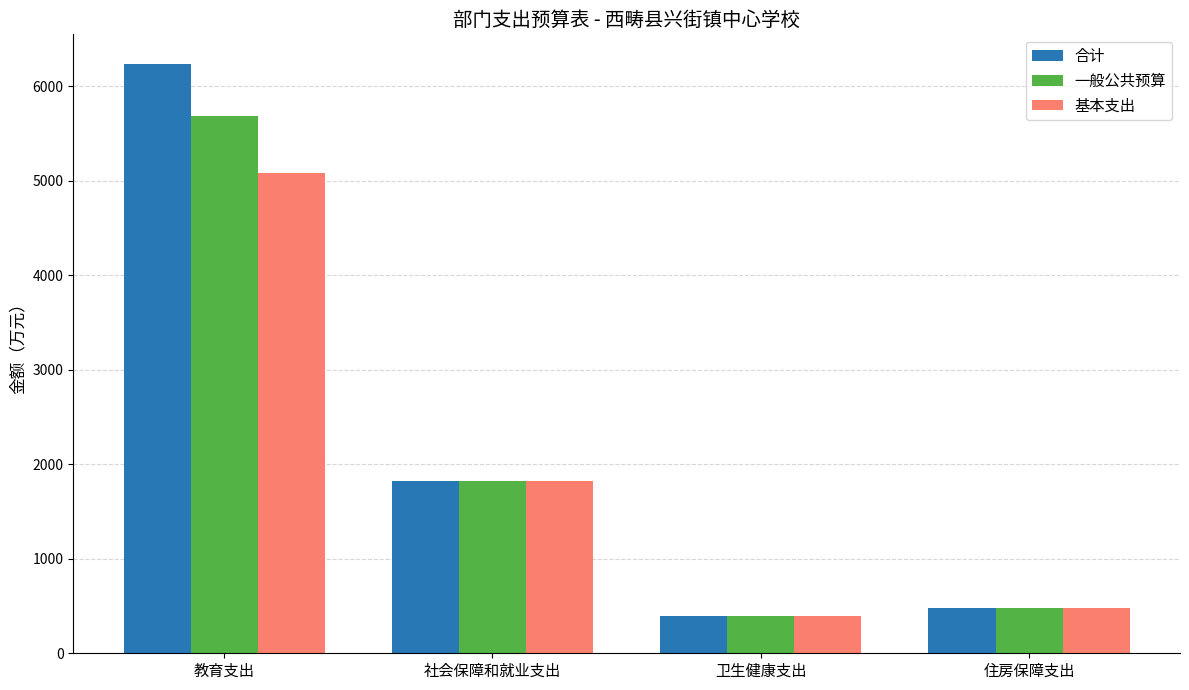

Reading right to left, extract all data points from this chart.

合计: 483.6	392.9	1817.8	6235.4
一般公共预算: 483.6	392.9	1817.8	5685.4
基本支出: 483.6	392.9	1817.8	5076.1